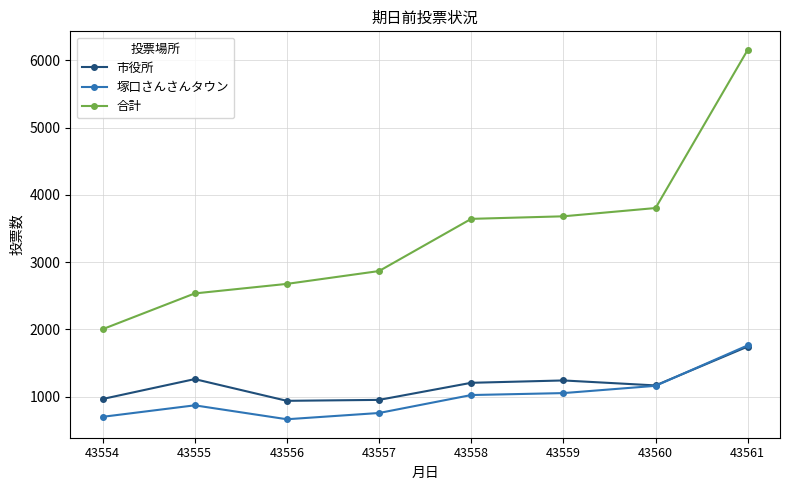

Is it true that 市役所 equals 953 at 43557?

True